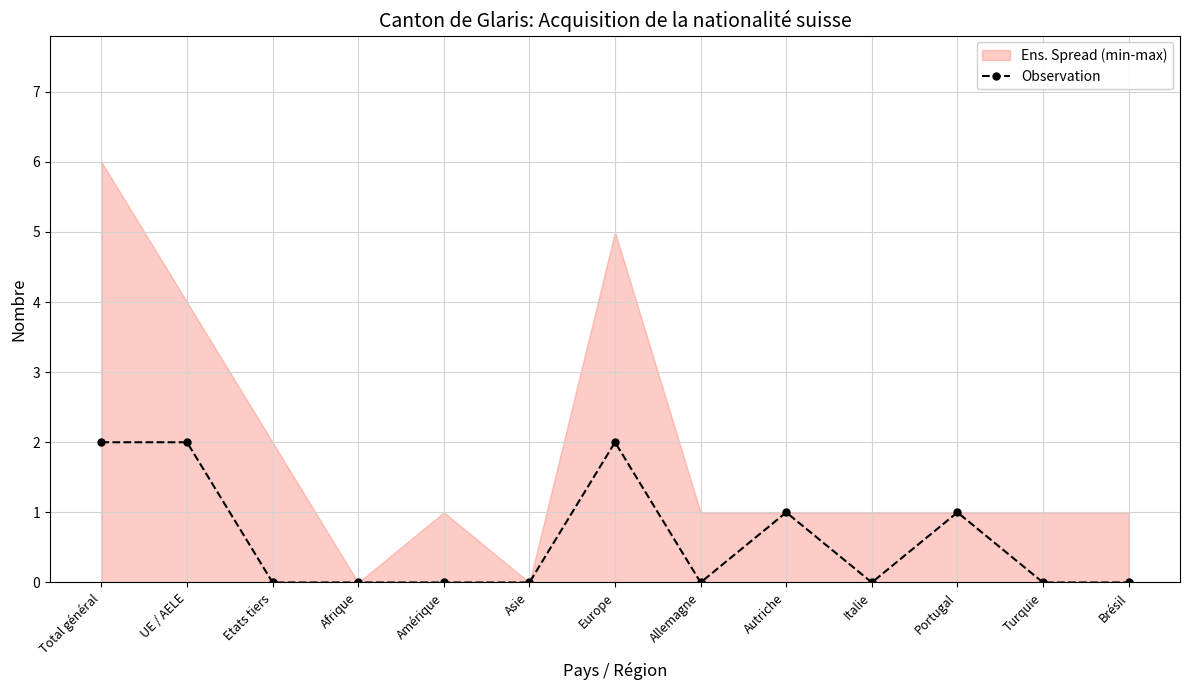

Where is the data nearest to the value 1?

Autriche